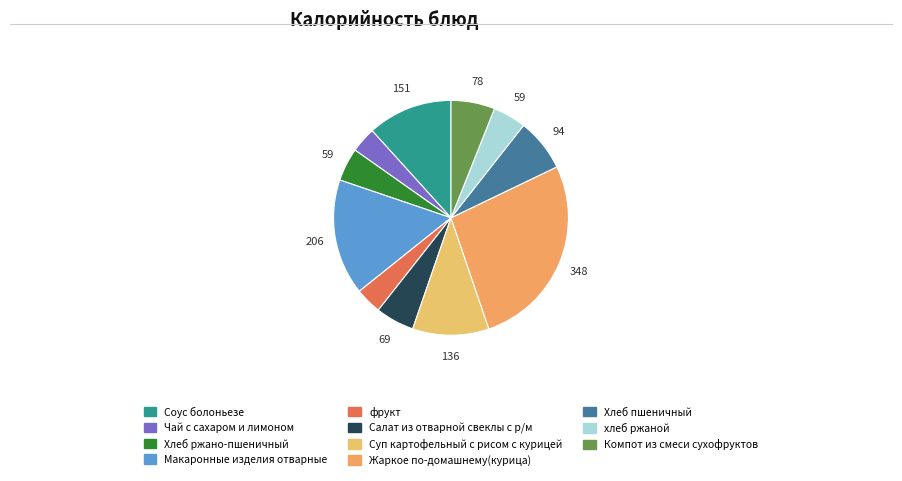

How many segments does this pie chart have?

11